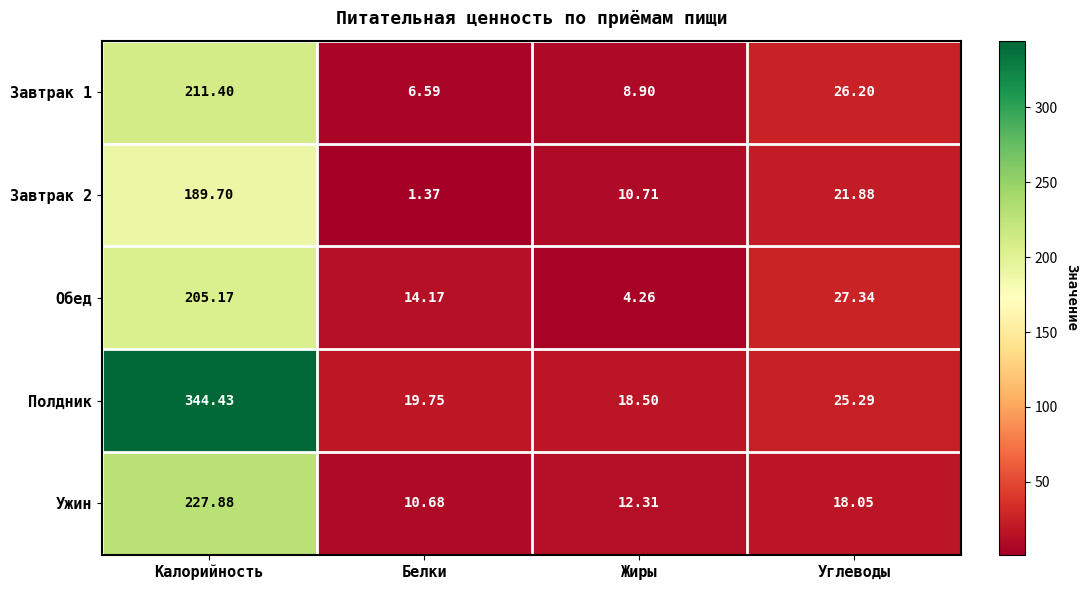

Which category has the lowest value in the Ужин series?

Белки